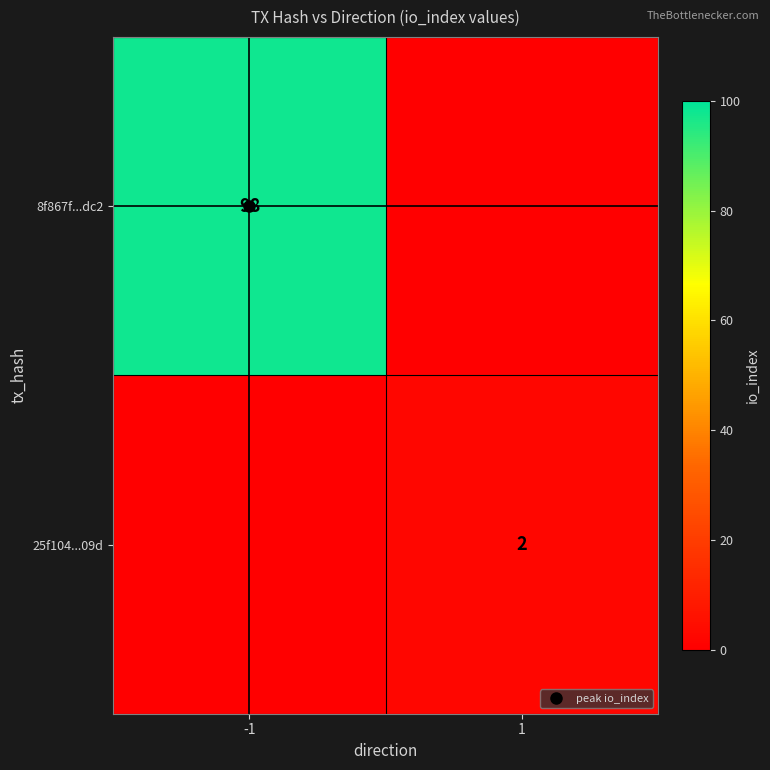

Between 1 and -1, which is larger?

-1